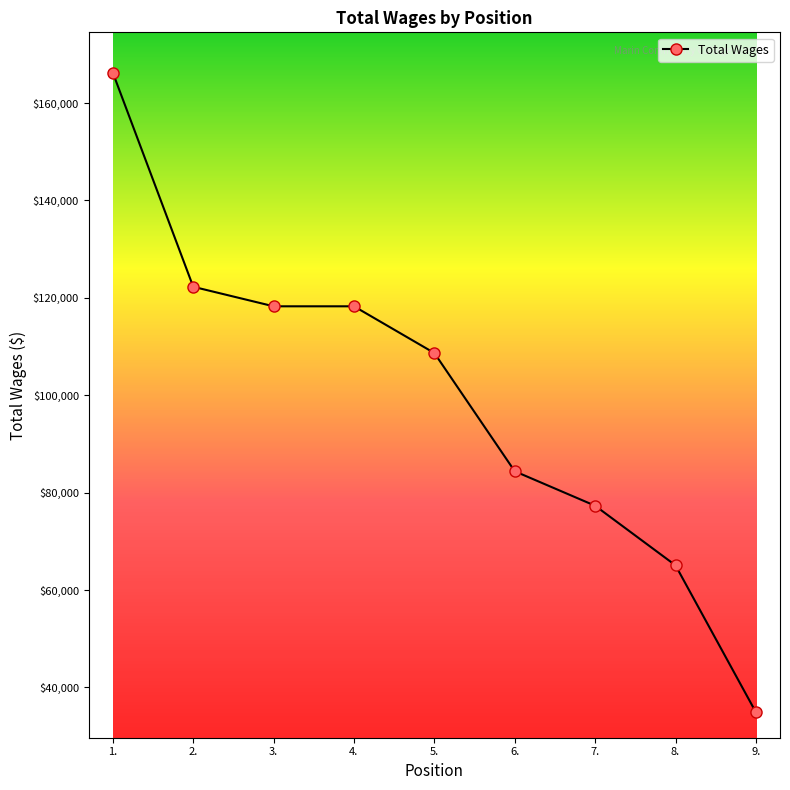

True or false: the data has more than 1 interior local peaks.

False